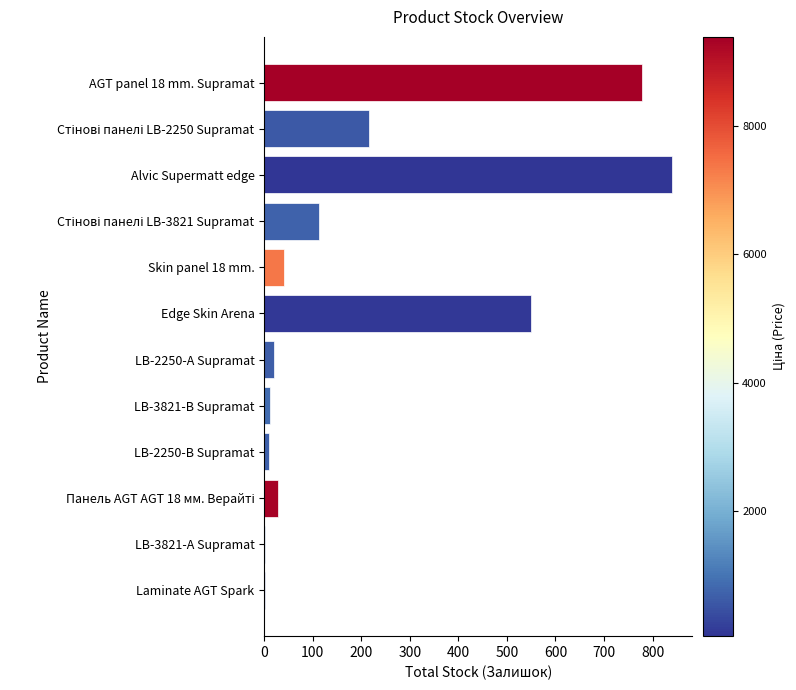

Which category has the highest value across all series?

Alvic Supermatt edge